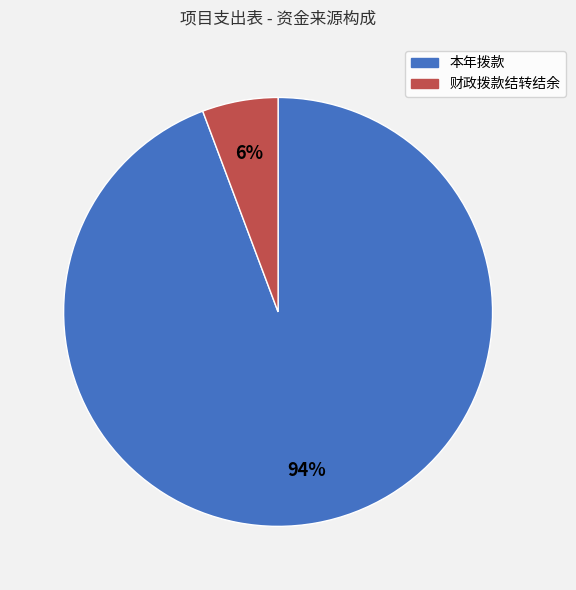

Count the number of slices in the pie.

2